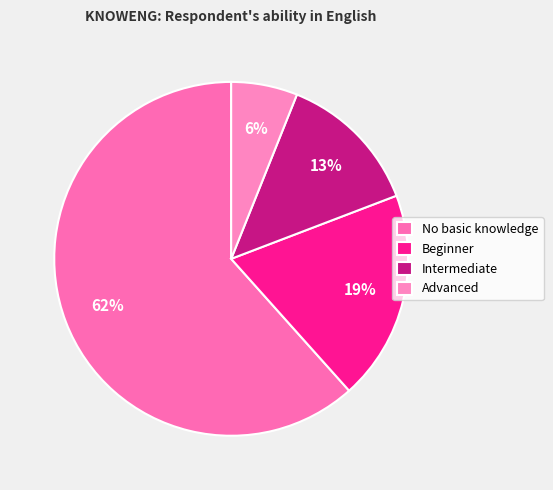

The Intermediate slice represents 13% of the pie. True or false?

True